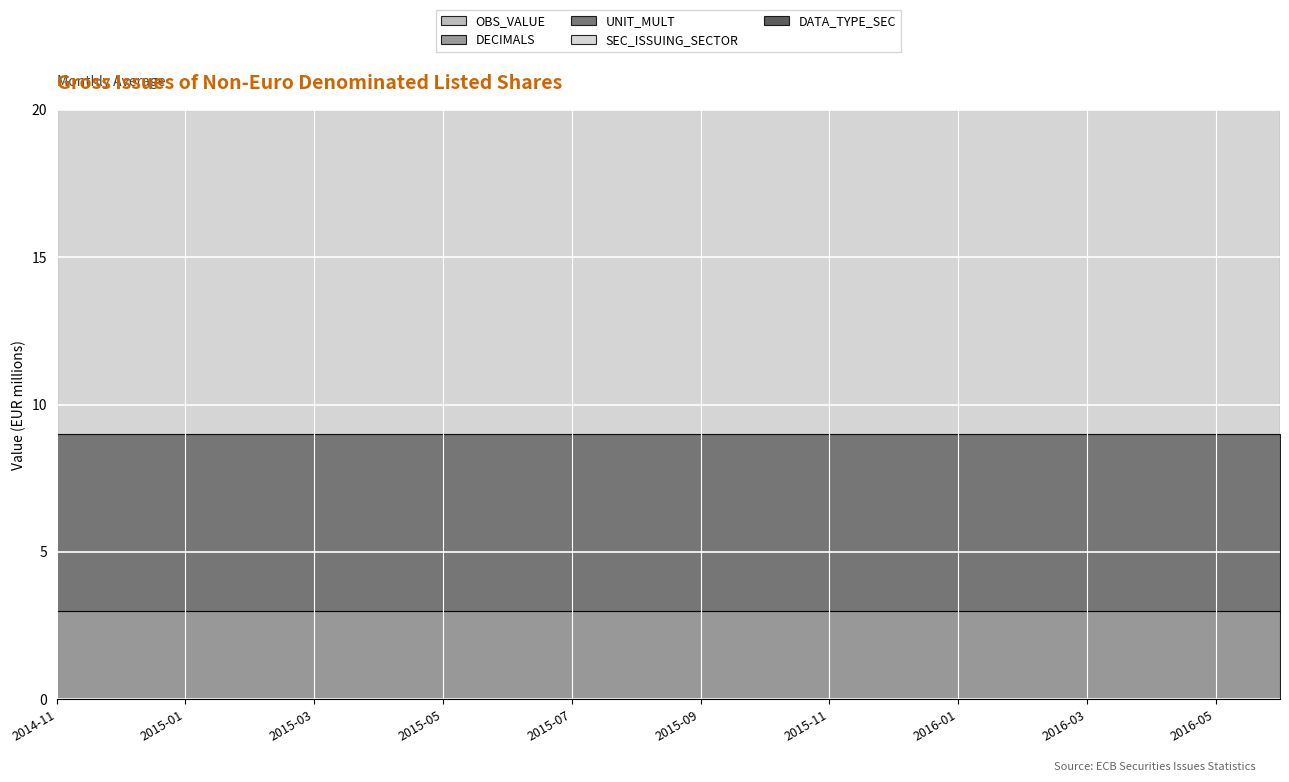

What are all the series names shown in the legend?

OBS_VALUE, DECIMALS, UNIT_MULT, SEC_ISSUING_SECTOR, DATA_TYPE_SEC